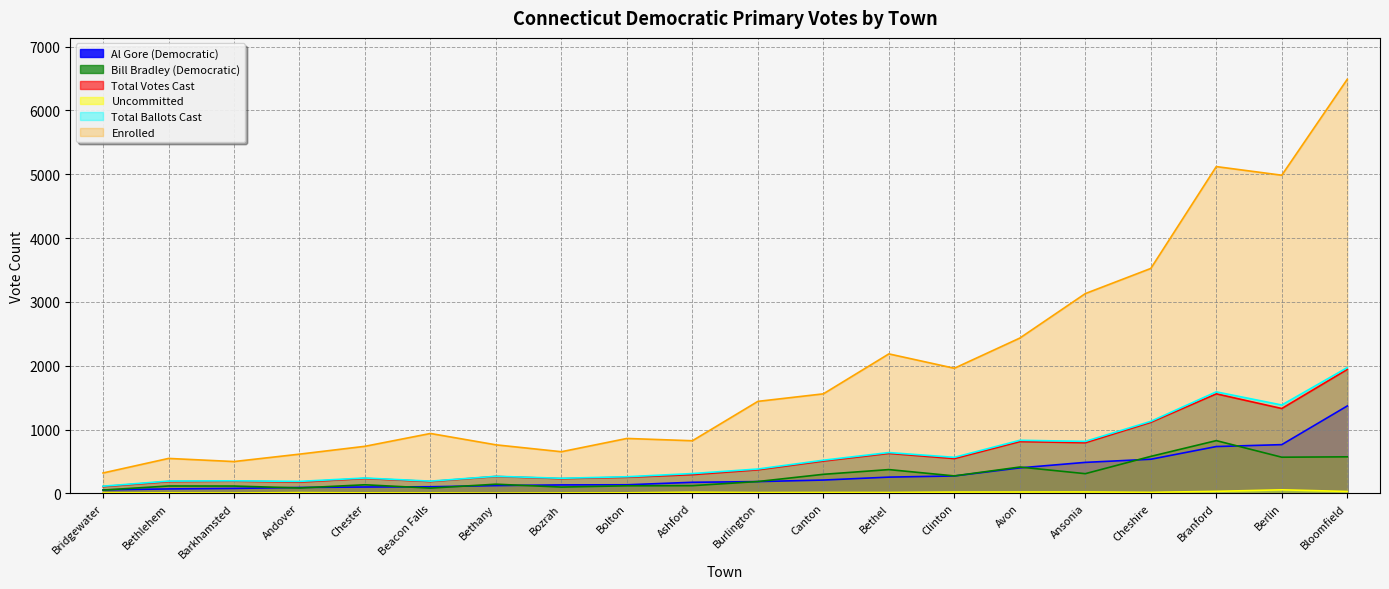

What is the maximum value shown in the chart?

6488